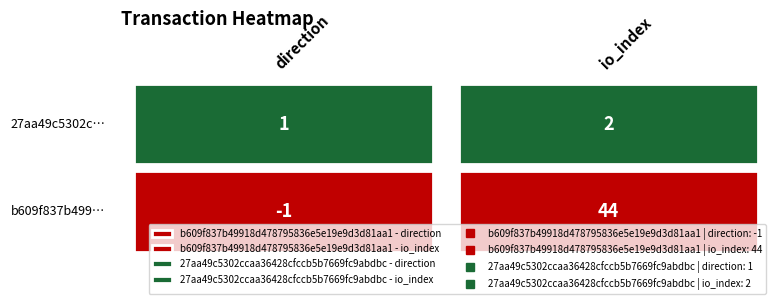

Count the b609f837b49918d478795836e5e19e9d3d81aa1 values in the range -1 to 44.

2